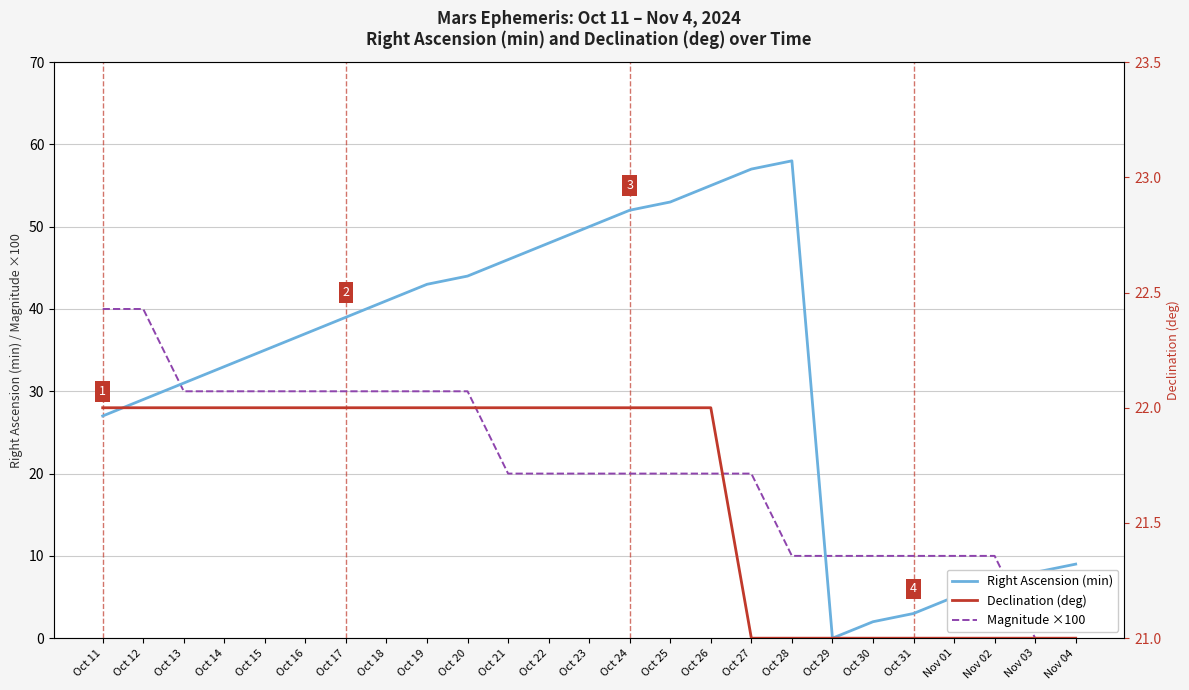

What are all the series names shown in the legend?

Right Ascension (min), Magnitude ×100, Declination (deg)